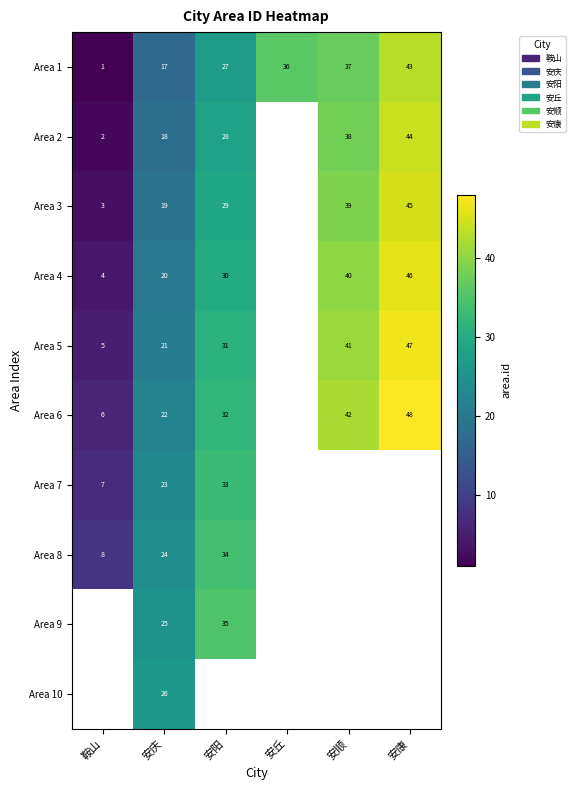

True or false: Area 3 has a value of 3 at 鞍山.

True